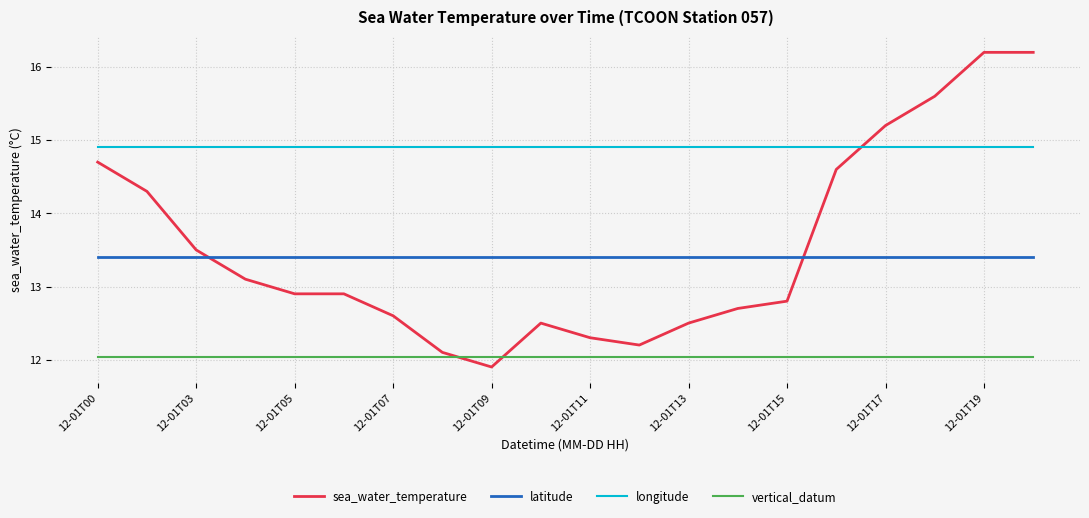

List the series in order of their peak value, highest first.

sea_water_temperature, longitude, latitude, vertical_datum